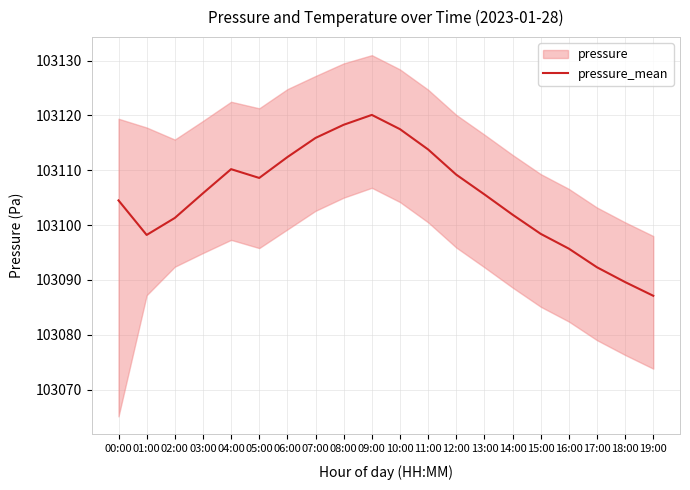

Reading left to right, what are all the values shown in this chart?

00:00=103104.5	01:00=103098.2	02:00=103101.3	03:00=103105.8	04:00=103110.2	05:00=103108.6	06:00=103112.4	07:00=103115.9	08:00=103118.3	09:00=103120.1	10:00=103117.5	11:00=103113.8	12:00=103109.2	13:00=103105.6	14:00=103101.9	15:00=103098.4	16:00=103095.7	17:00=103092.3	18:00=103089.6	19:00=103087.1